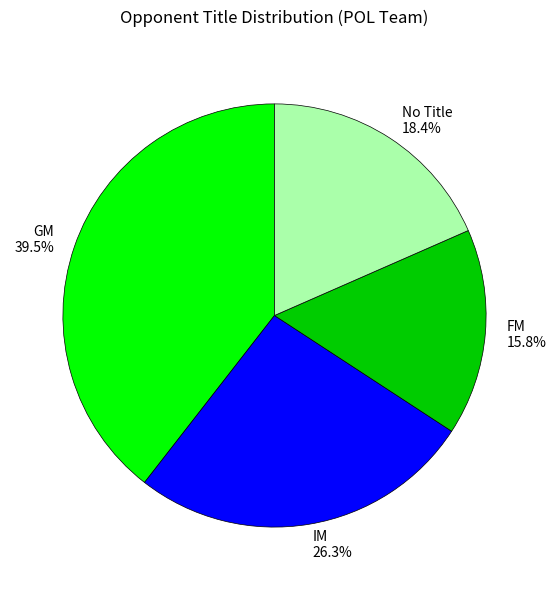

Combined, what portion of the pie is GM and IM?

65.8%